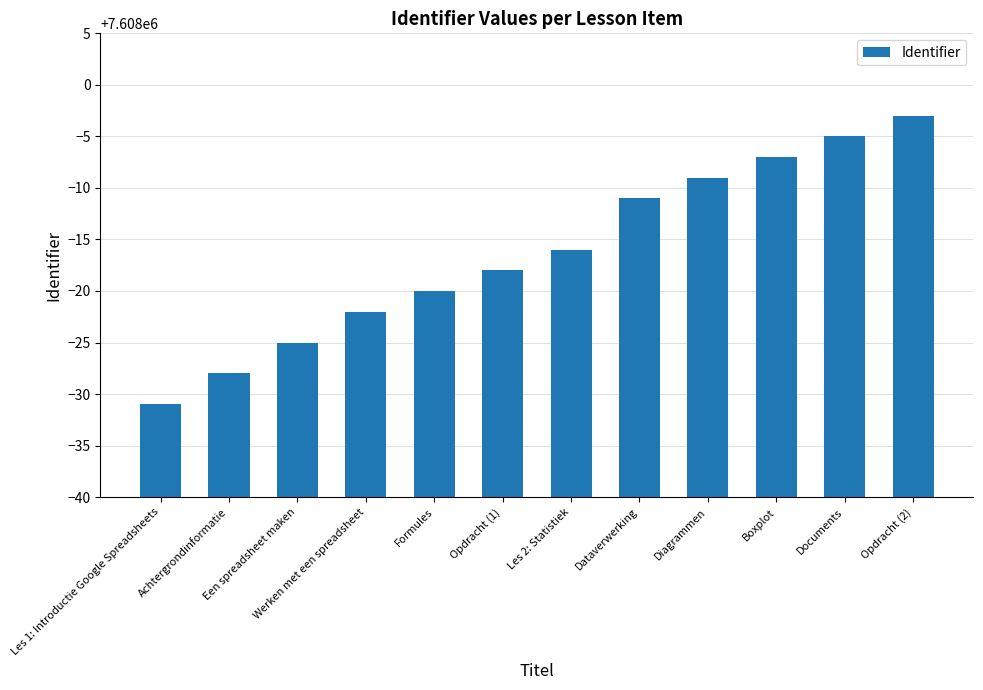

What is the label of the 10th bar from the right?

Een spreadsheet maken